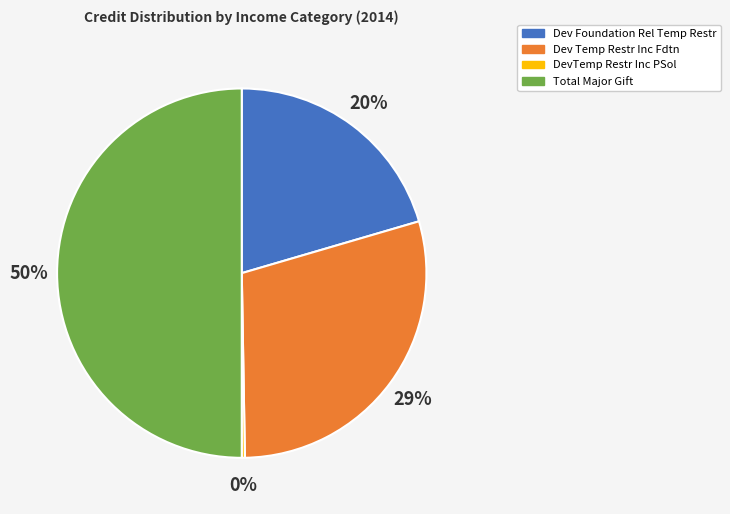

What is the largest slice in the pie chart?

Total Major Gift